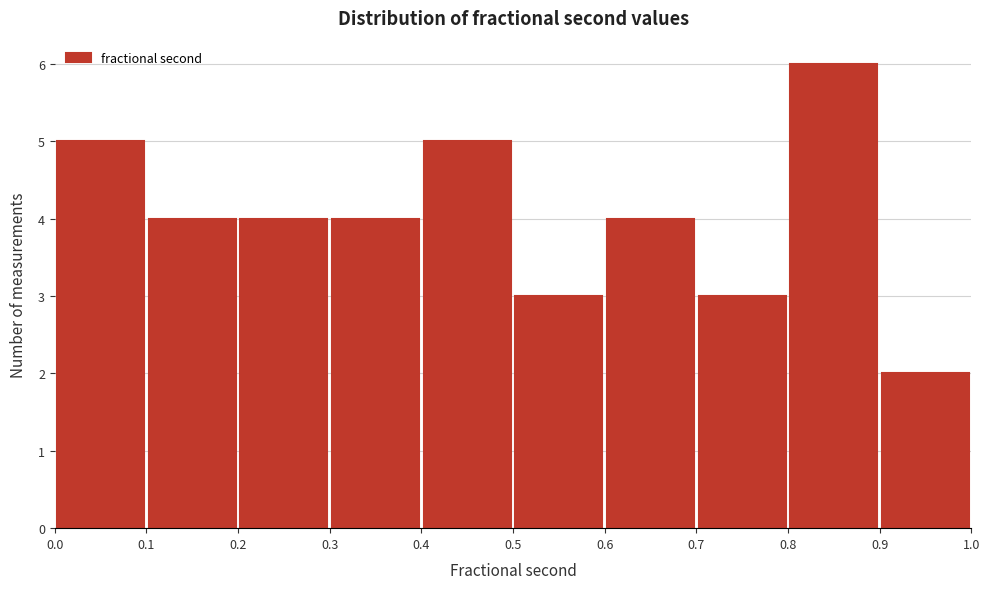

Reading left to right, list every bar in this chart as the range it spans on the x-axis followed by its height. The values are not printed on the chart, so give them approximately, as read against the axis.

0.0 to 0.1: 5
0.1 to 0.2: 4
0.2 to 0.3: 4
0.3 to 0.4: 4
0.4 to 0.5: 5
0.5 to 0.6: 3
0.6 to 0.7: 4
0.7 to 0.8: 3
0.8 to 0.9: 6
0.9 to 1.0: 2